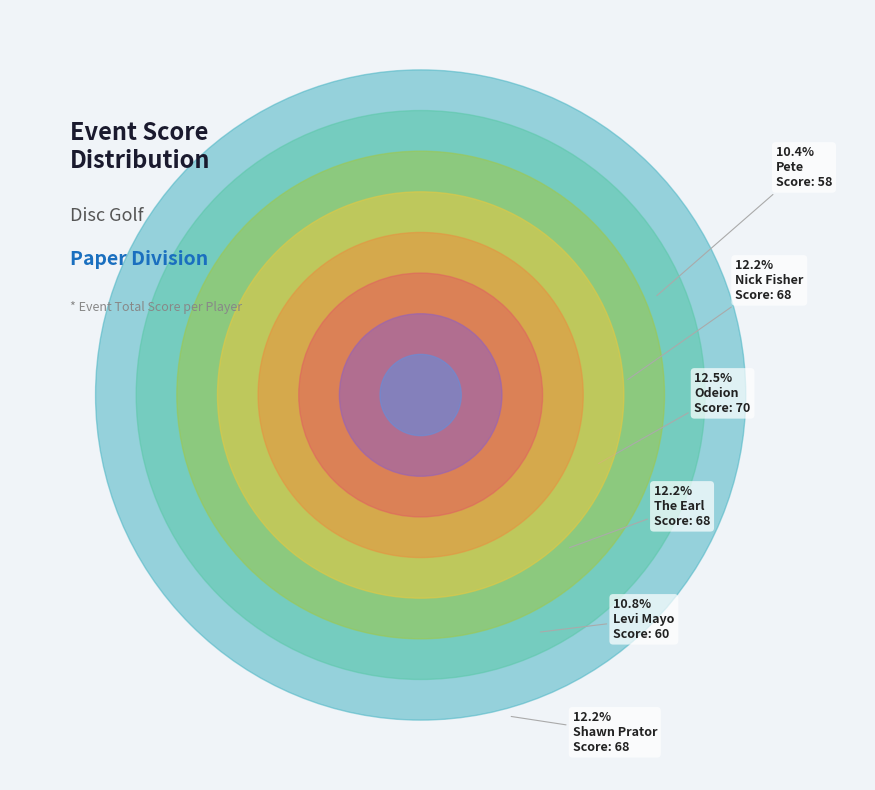

The Shawn Prator slice represents 12% of the pie. True or false?

True